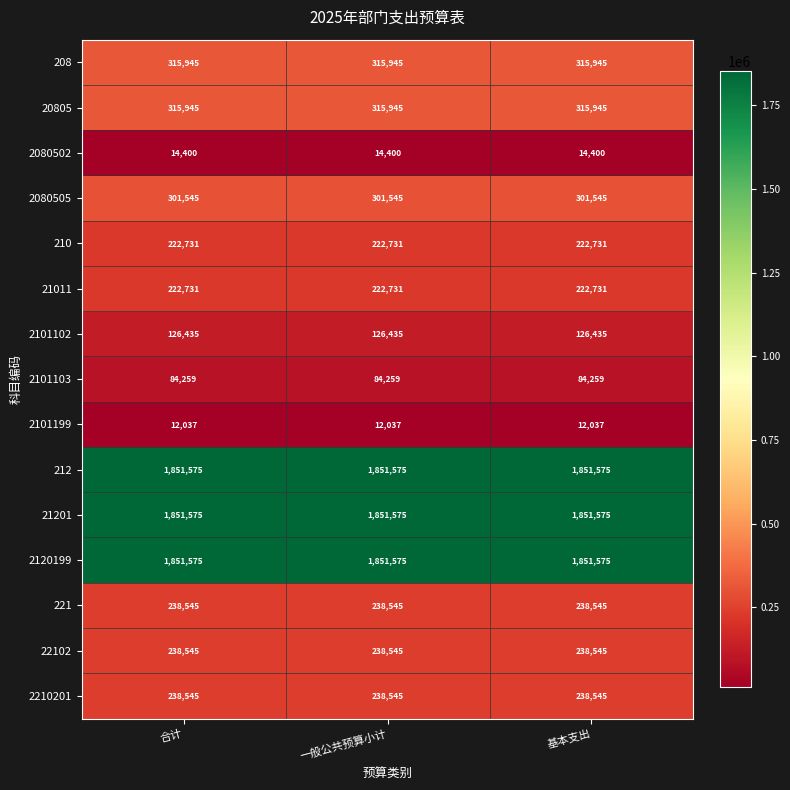

At how many categories does at least one series exceed 1353239?

3